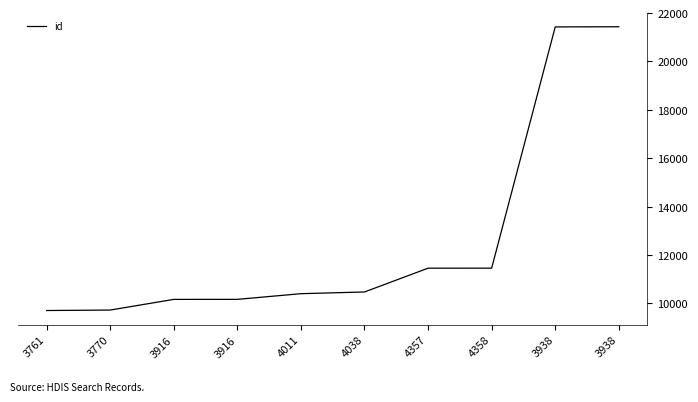

What is the label of the 6th point from the right?

4011